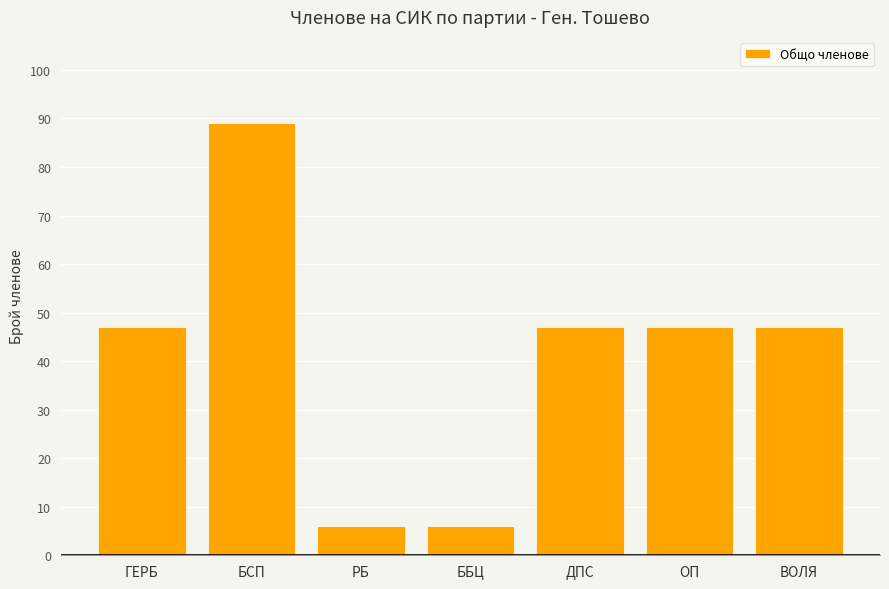

What is the label of the 7th bar from the left?

ВОЛЯ